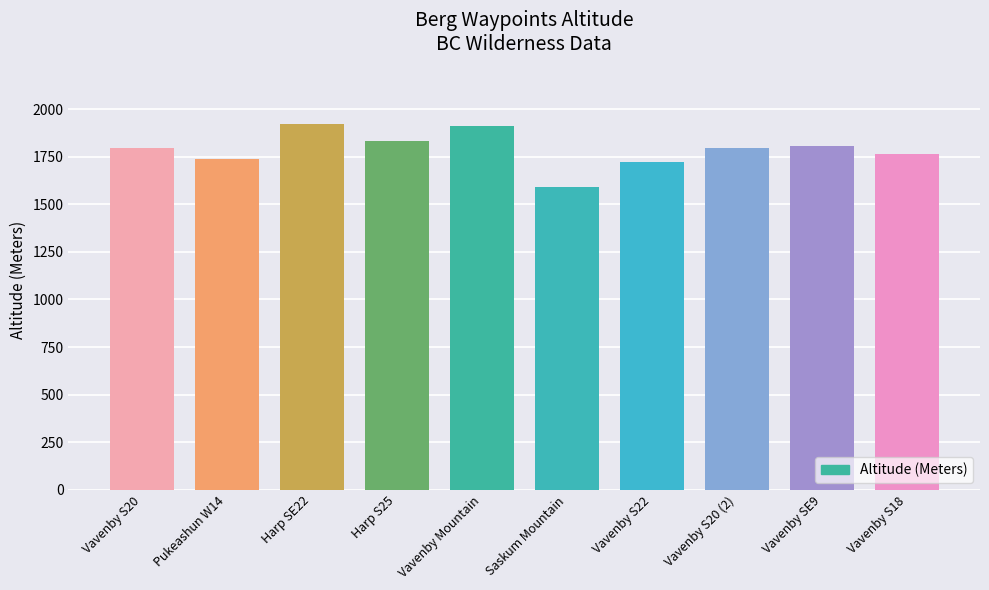

What position from the right is Vavenby S22?

4